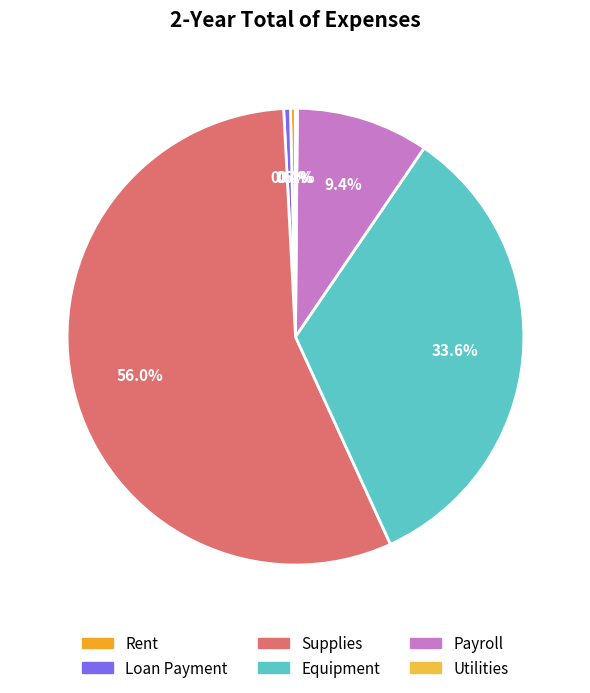

How many slices are in this pie chart?

6